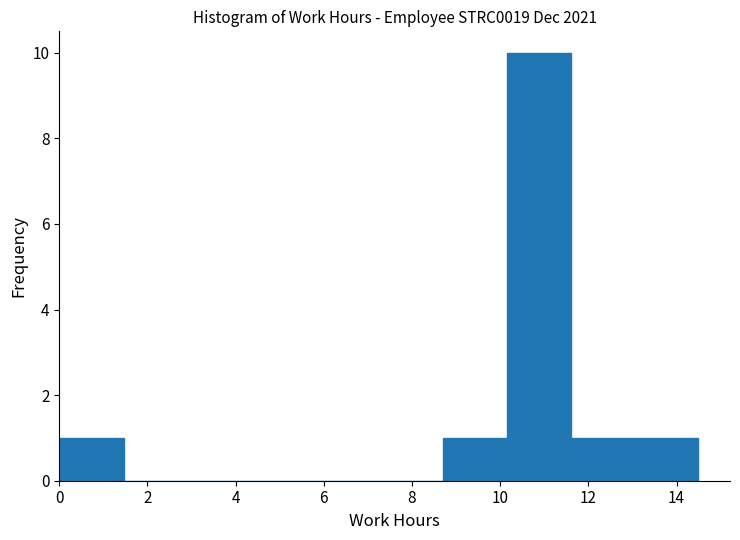

Which range on the x-axis has the tallest bar?

10.2 to 11.6